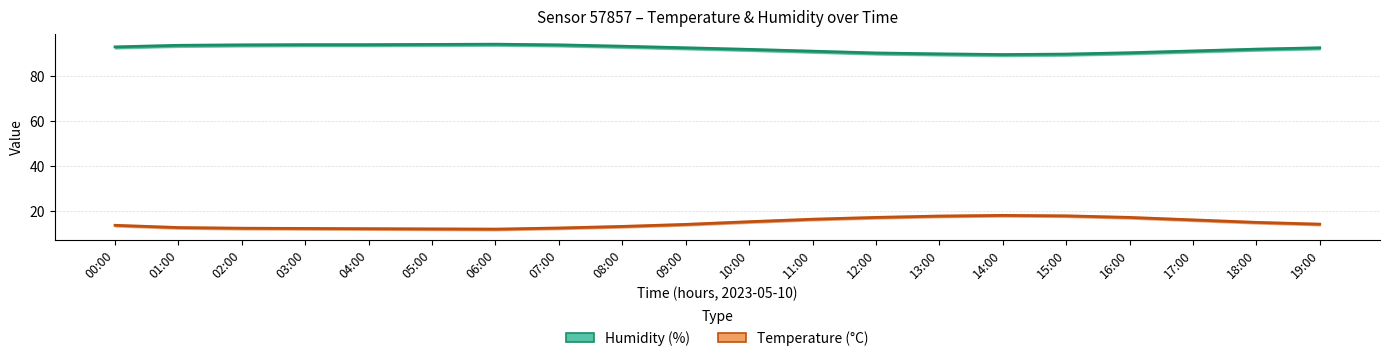

At which label is Humidity (%) closest to 91?

11:00